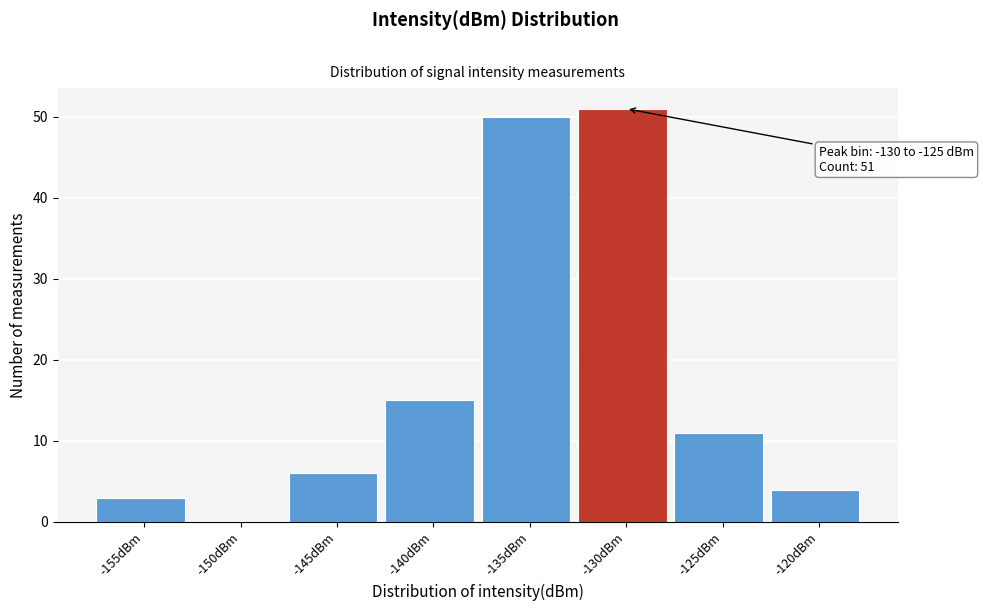

Reading right to left, list all the values displayed in this chart.

-120dBm=4	-125dBm=11	-130dBm=51	-135dBm=50	-140dBm=15	-145dBm=6	-150dBm=0	-155dBm=3